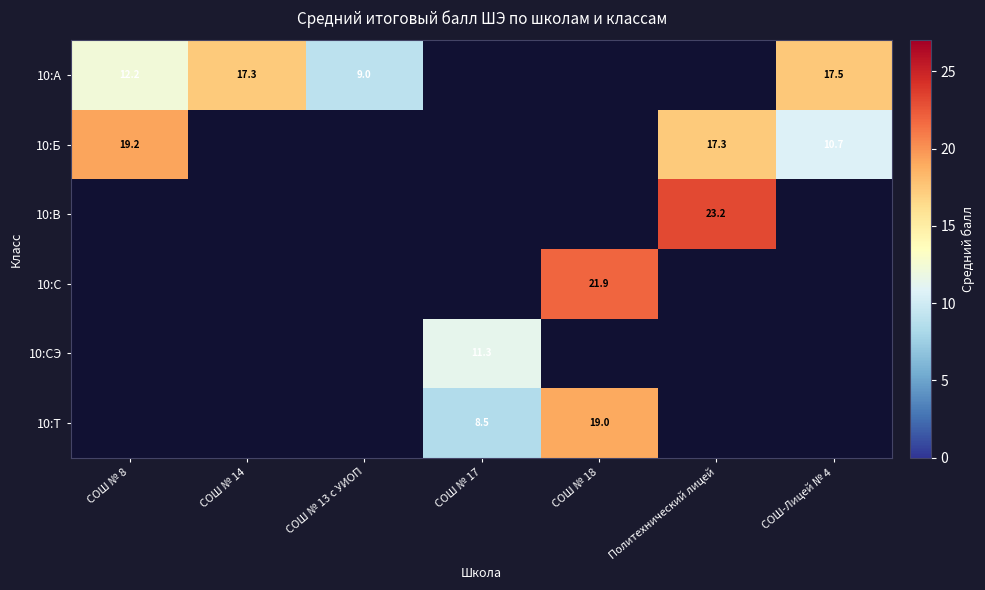

What is the sum of the 10:А values at СОШ-Лицей № 4 and СОШ № 13 с УИОП?

26.5